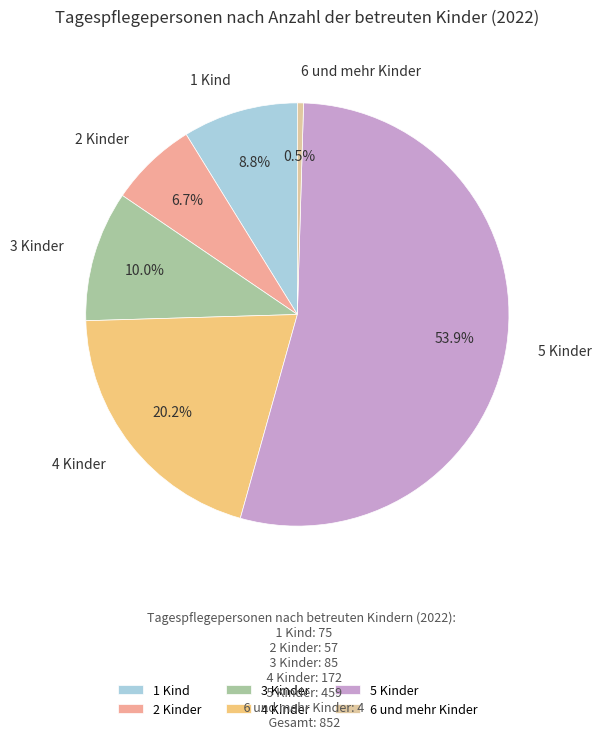

Combined, what portion of the pie is 1 Kind and 6 und mehr Kinder?

9.3%